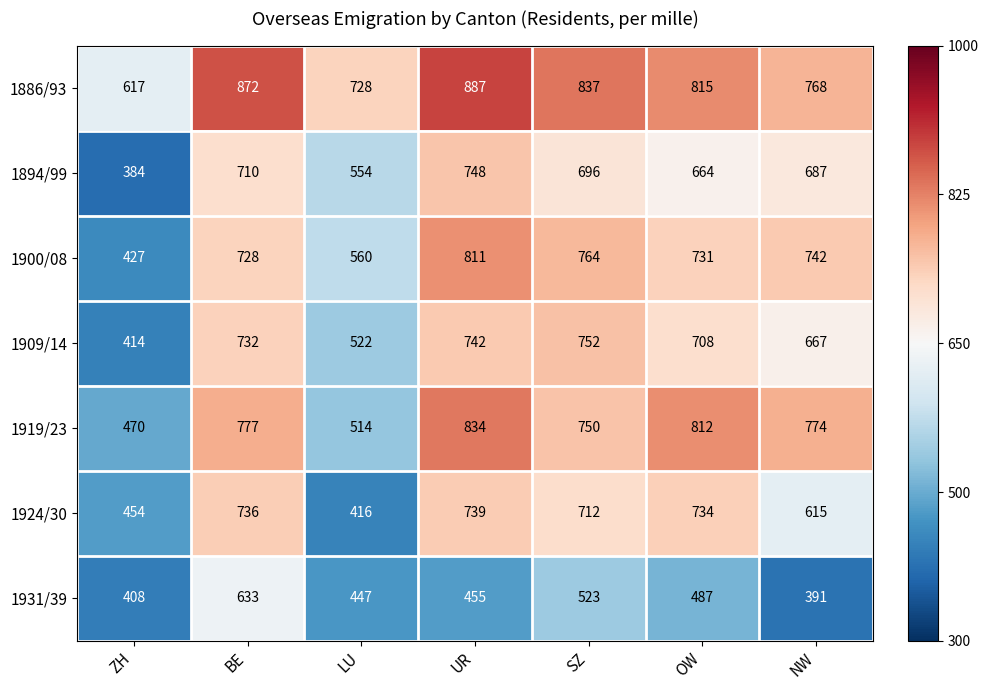

At which category does the chart reach its minimum across all series?

ZH